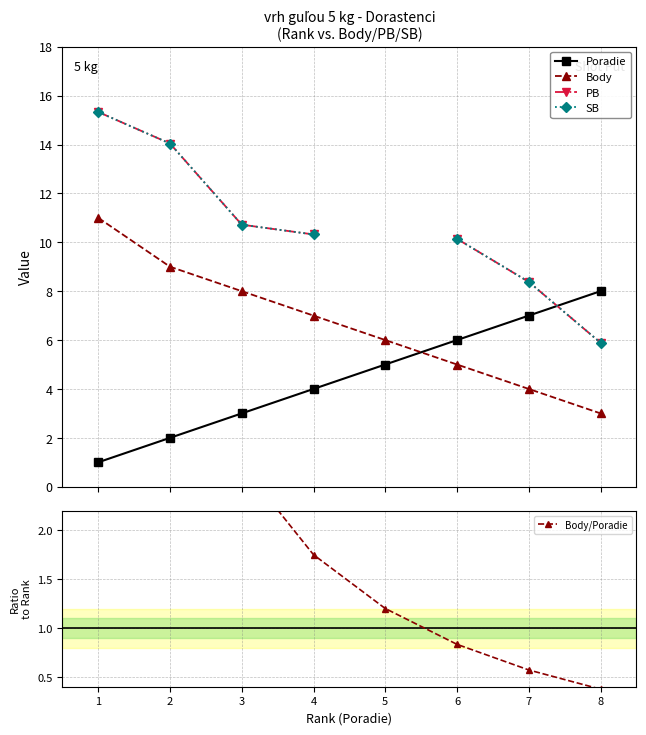

Which series has the widest spread of values?

Body/Poradie